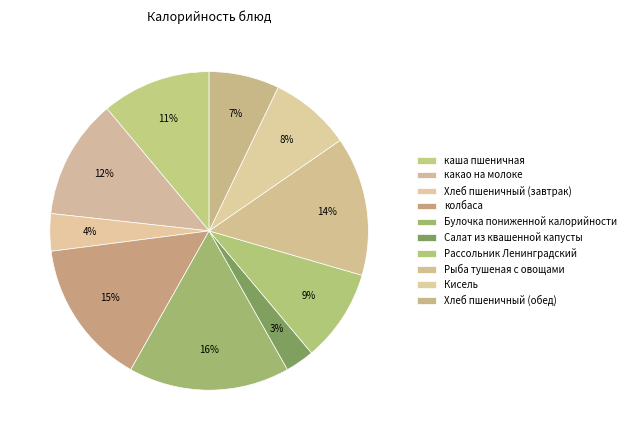

How many segments does this pie chart have?

10